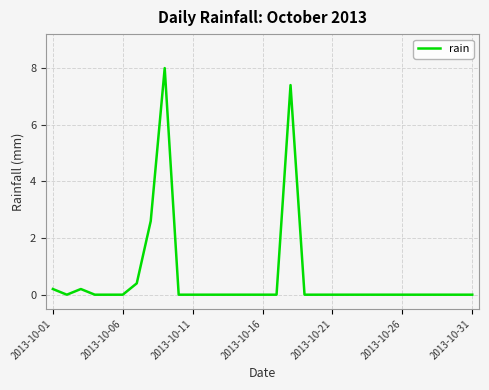

True or false: there are more than 0 points higher than both neighbors.

True